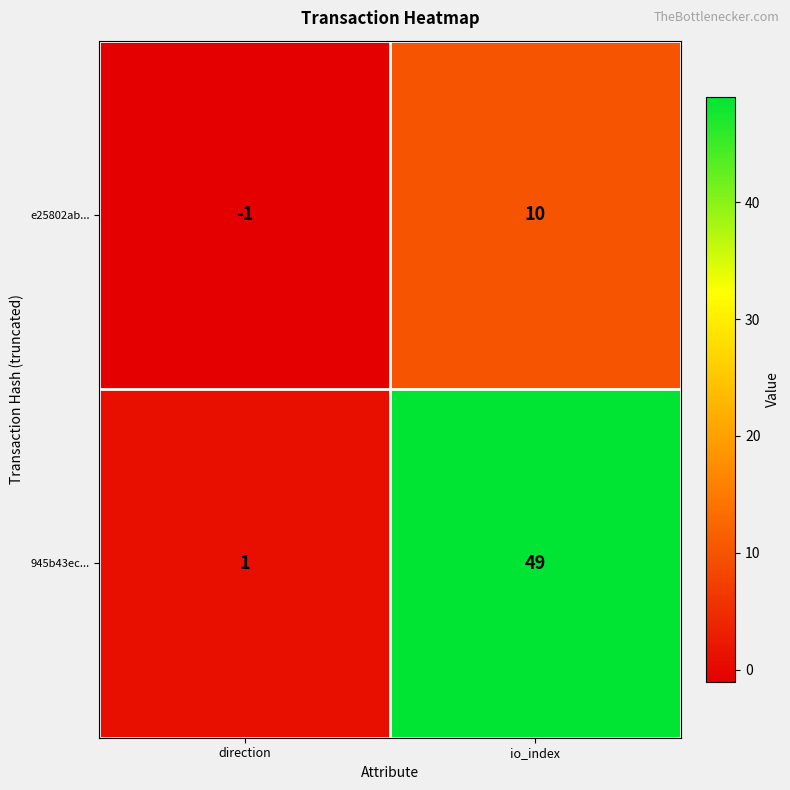

Reading right to left, what are all the values shown in this chart?

e25802ab...: io_index=10	direction=-1
945b43ec...: io_index=49	direction=1